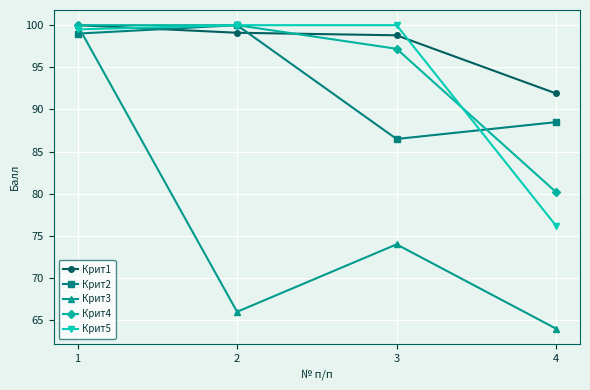

Is it true that Крит5 equals 147.9 at 3?

False